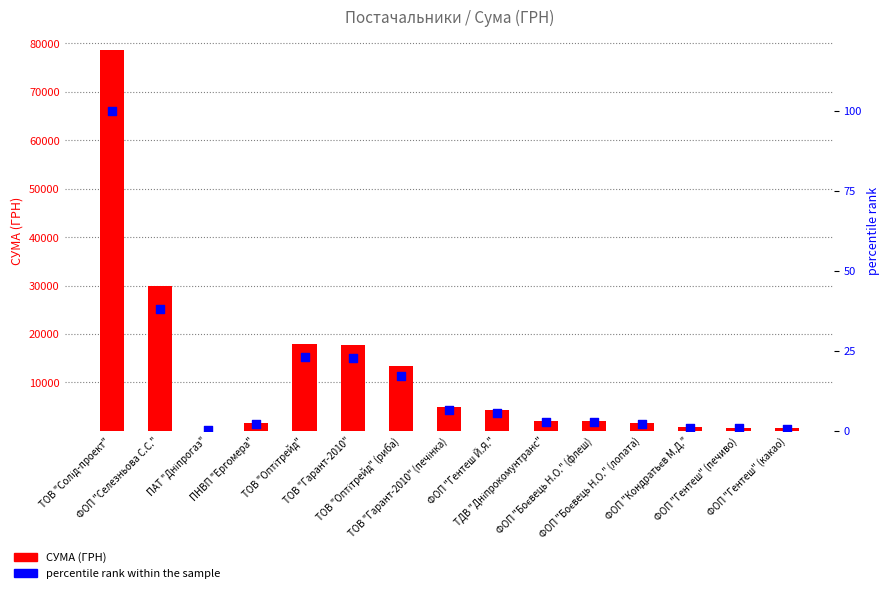

Which series has the largest total across all categories?

СУМА (ГРН)